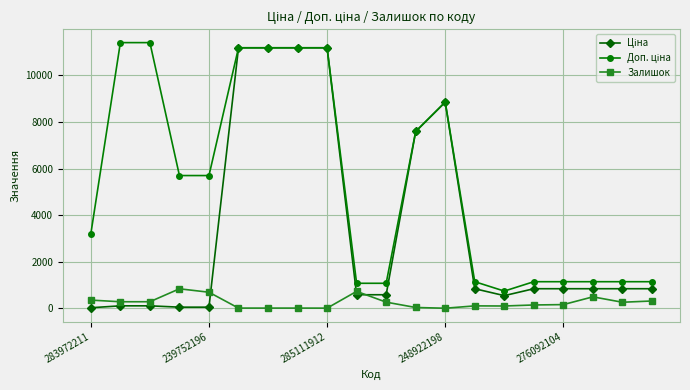

What is the maximum value shown in the chart?

11410.0